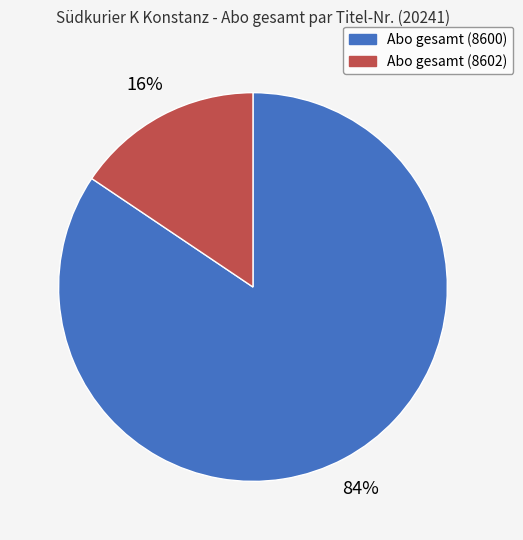

Is there a majority slice in this chart?

Yes